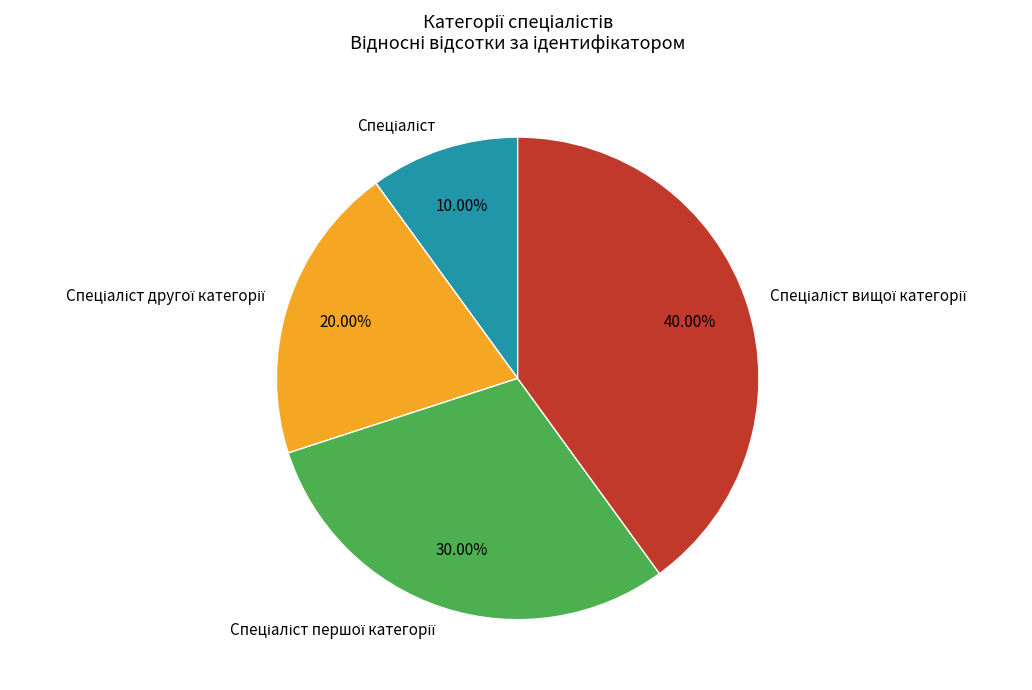

Is there any slice that represents more than half of the pie?

No